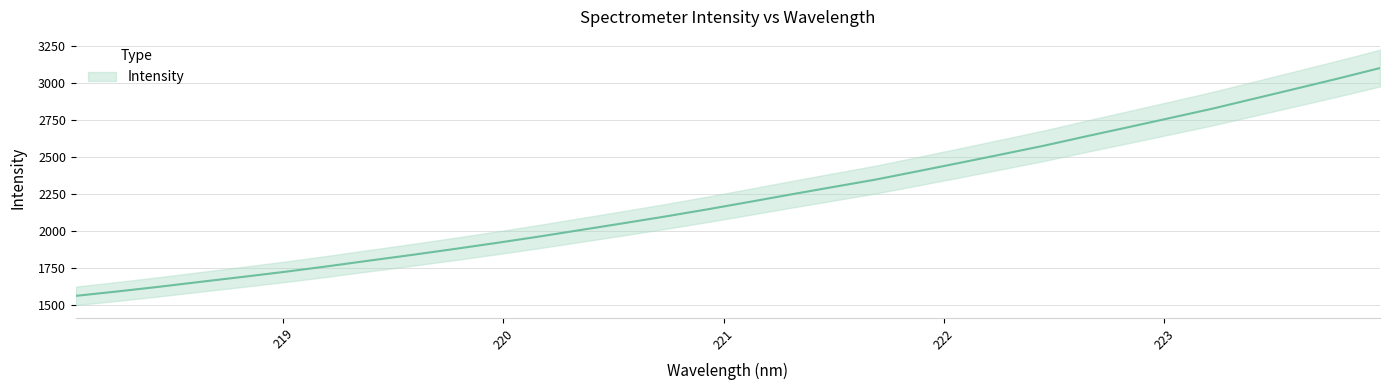

What is the greatest value displayed?

3102.2